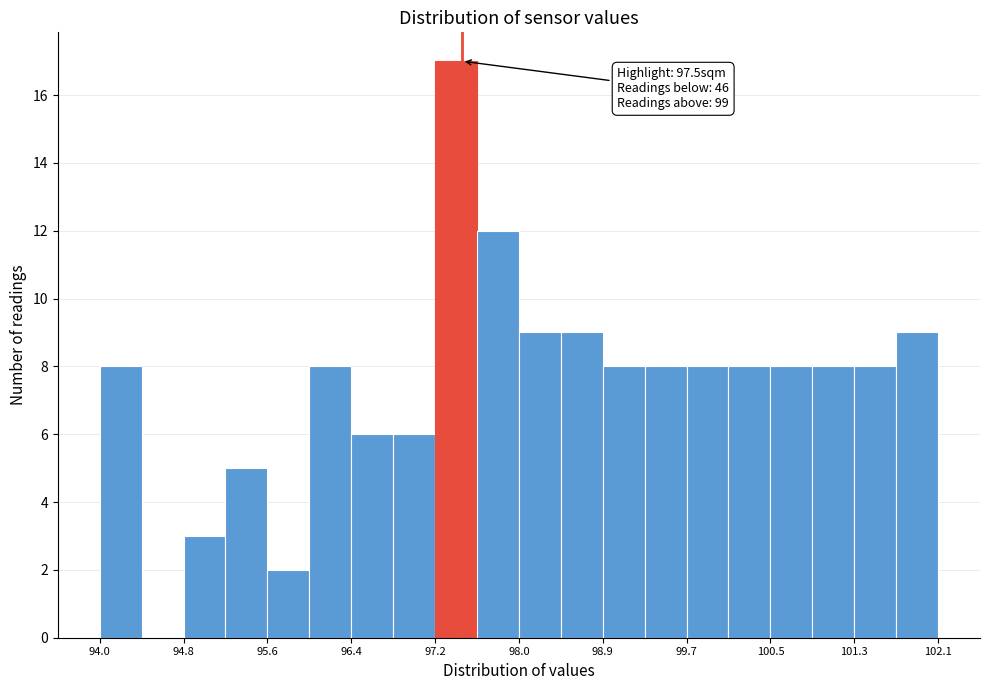

Over which range of the x-axis is the bar tallest?

97.2 to 97.6